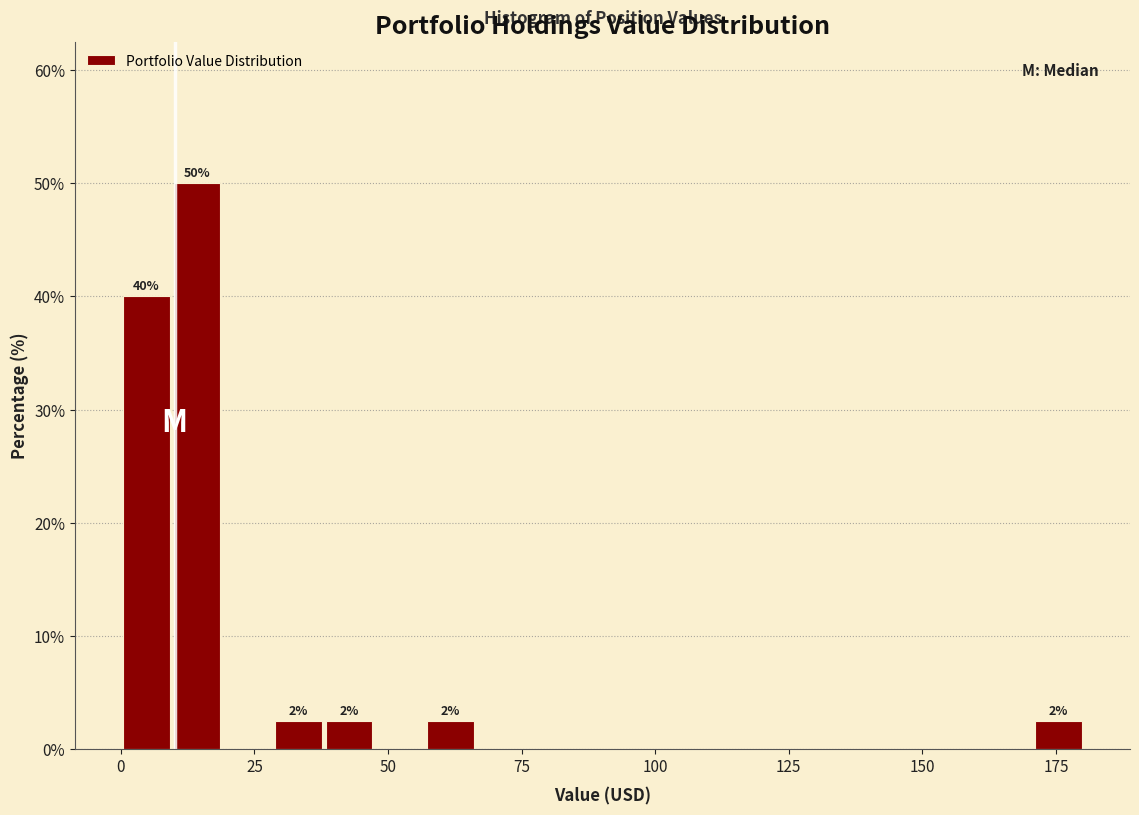

Read against the x-axis, roughly where is the centre of the tallest bar?

15